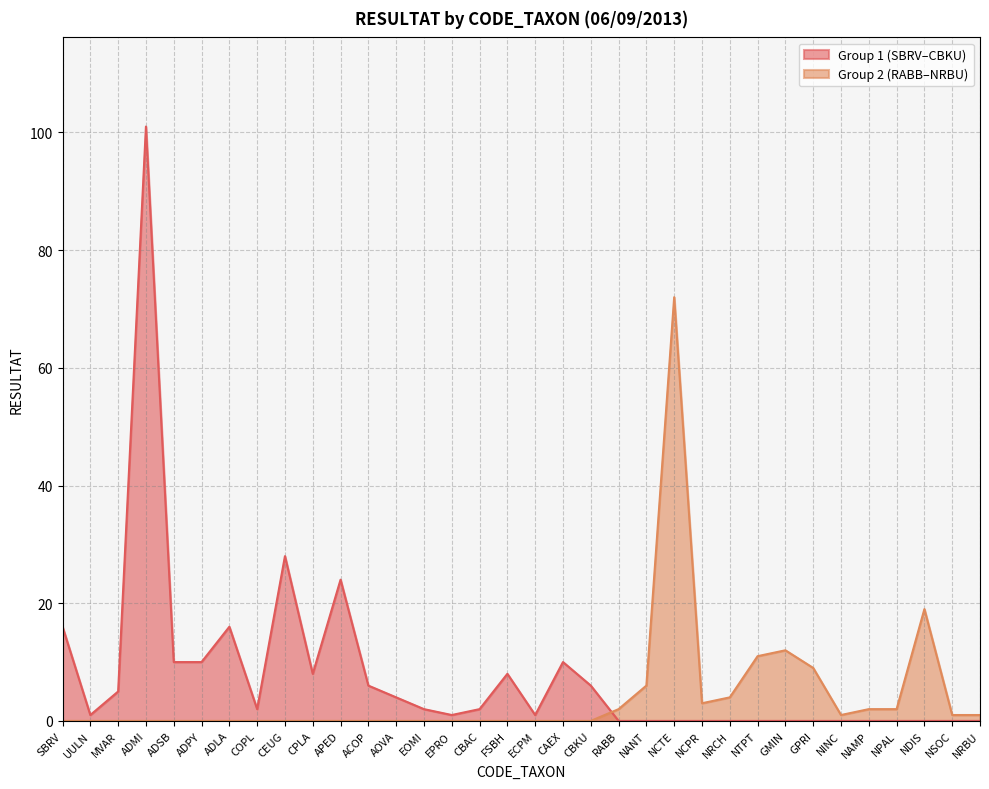

The value at ADPY is 4. True or false?

False